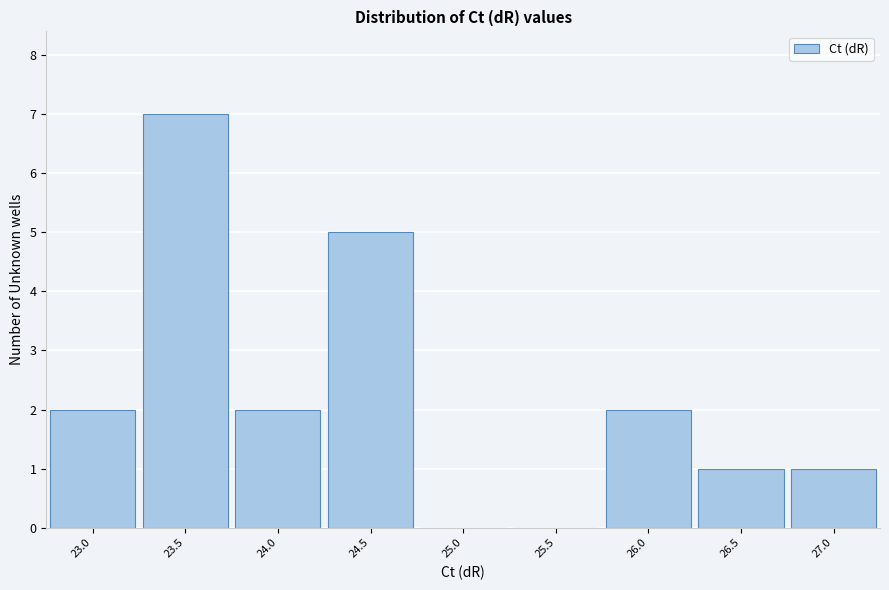

Reading left to right, what are all the values shown in this chart?

23.0=2	23.5=7	24.0=2	24.5=5	25.0=0	25.5=0	26.0=2	26.5=1	27.0=1